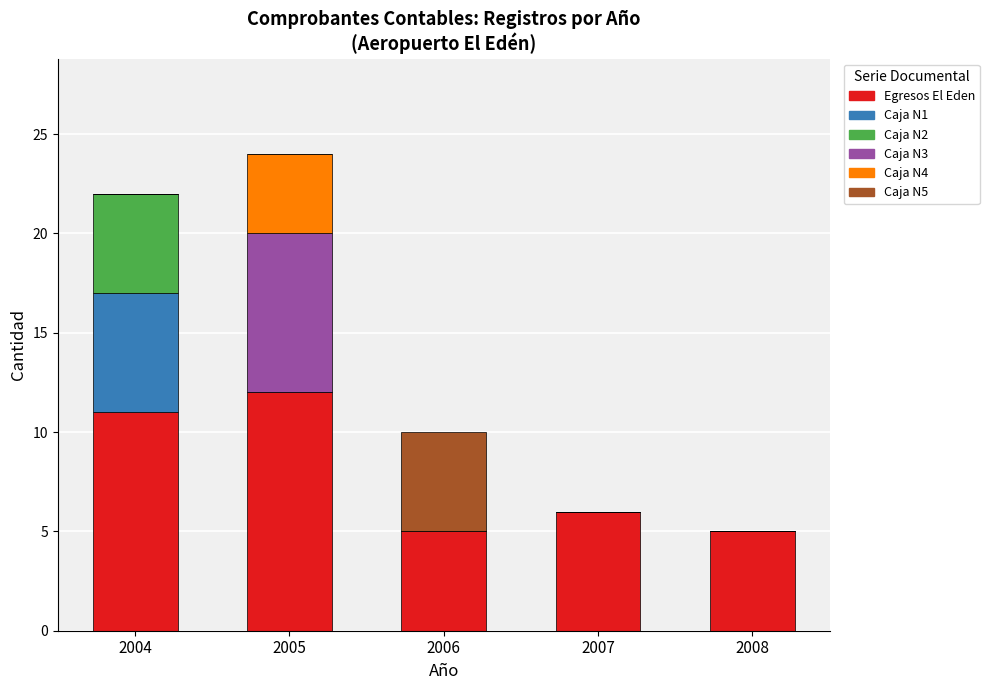

The value of Egresos El Eden at 2006 is 1. True or false?

False